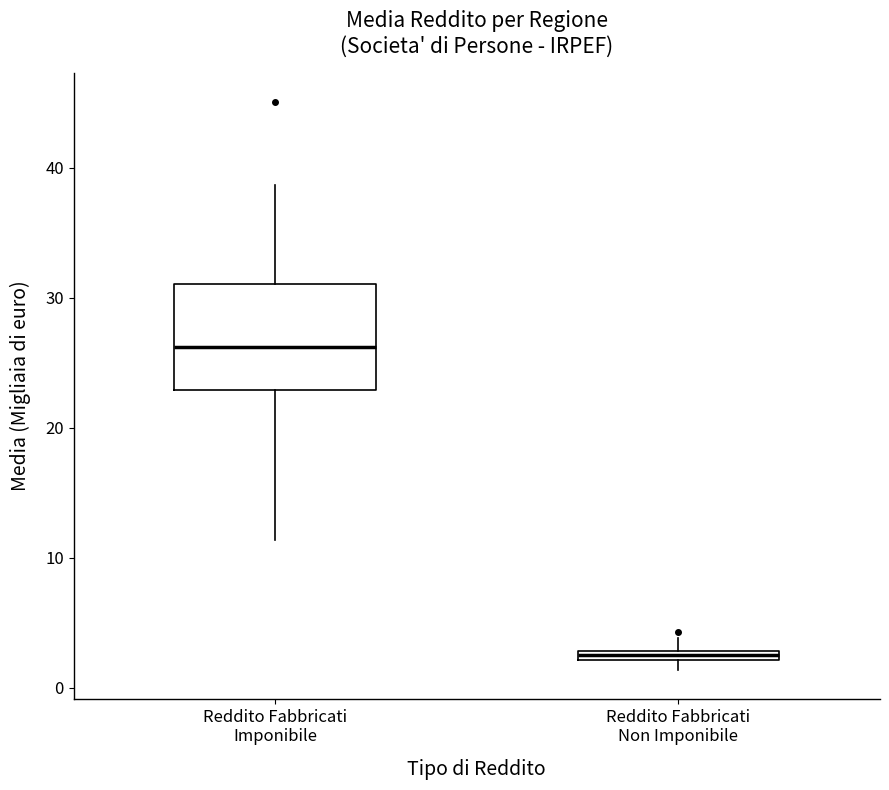

Where is the upper edge of the box for Reddito Fabbricati Non Imponibile on the y-axis? The values are not printed on the chart, so give them approximately, as read against the axis.

3